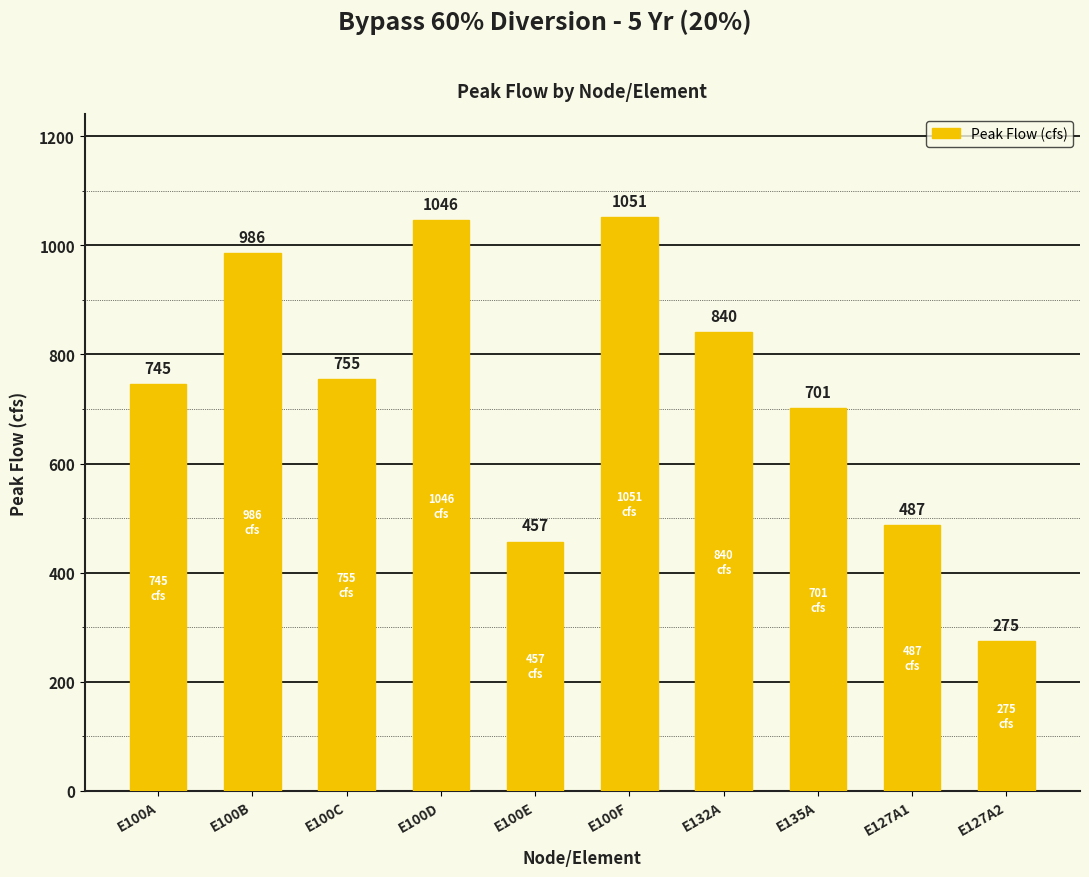

What is the sum of the values at E100E and E100F?

1508.3